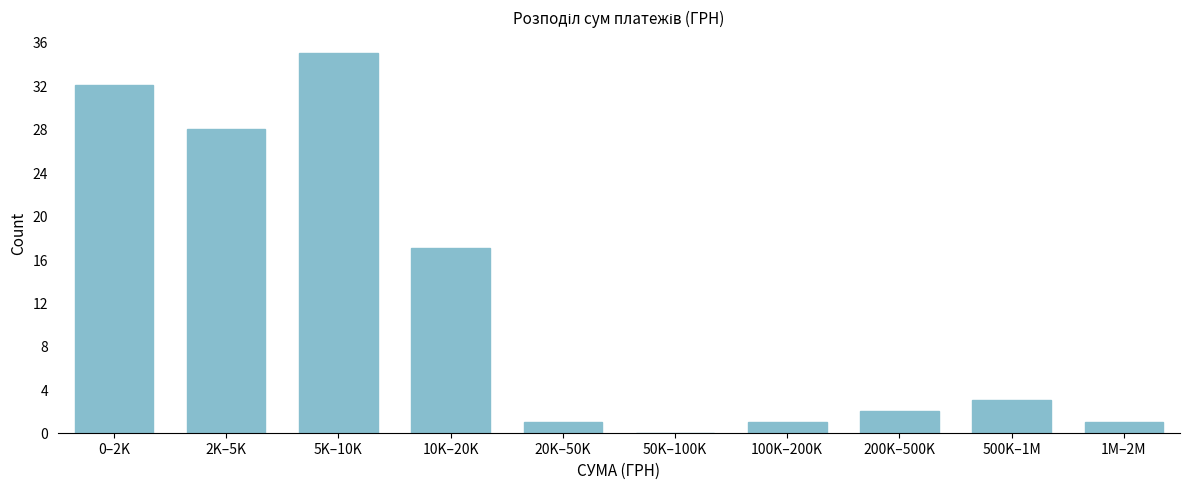

Reading right to left, transcribe all the data shown in this chart.

1M–2M=1	500K–1M=3	200K–500K=2	100K–200K=1	50K–100K=0	20K–50K=1	10K–20K=17	5K–10K=35	2K–5K=28	0–2K=32